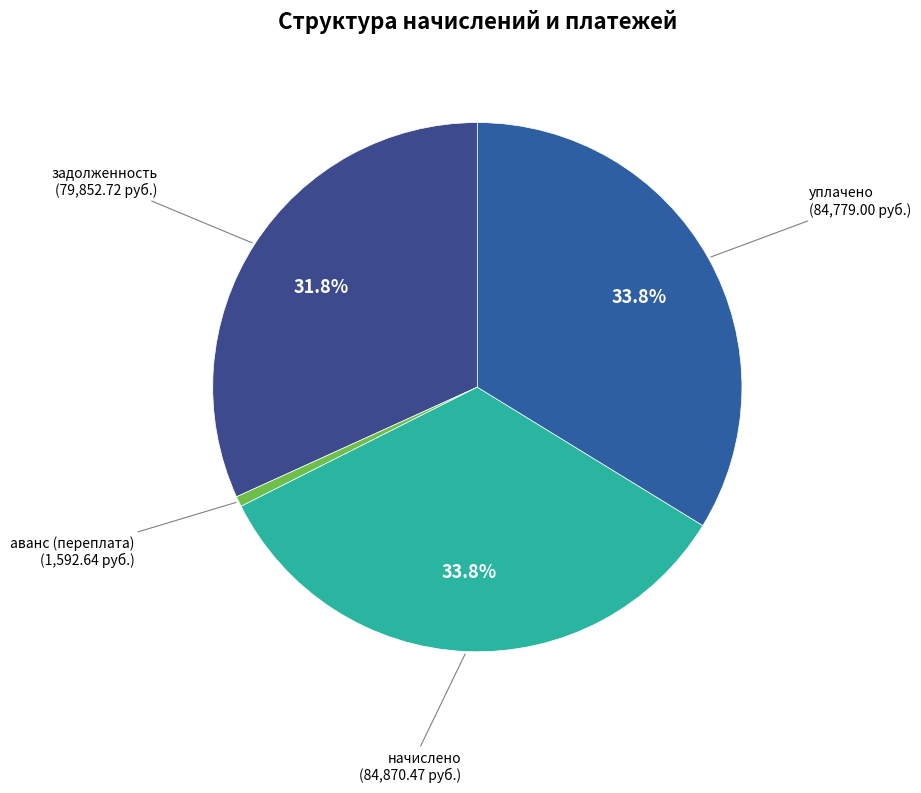

Is there a majority slice in this chart?

No